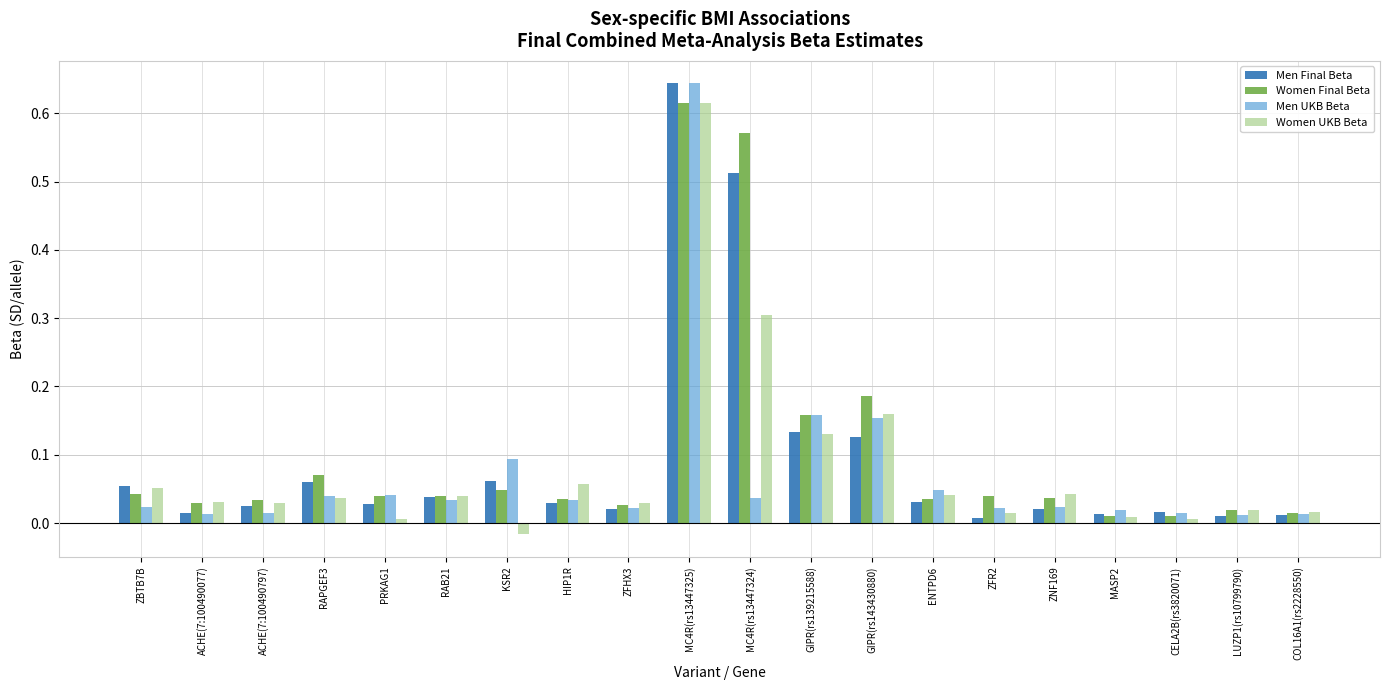

Does the chart contain stacked bars?

No